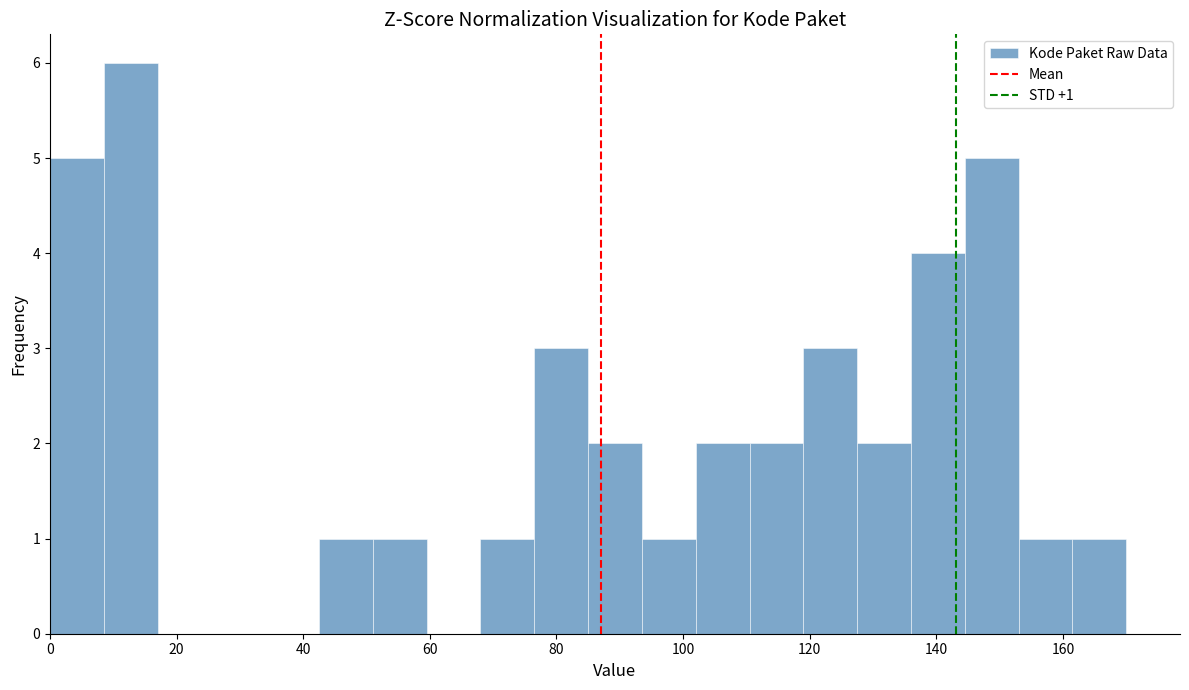

Over which range of the x-axis is the bar tallest?

8.5 to 17.0